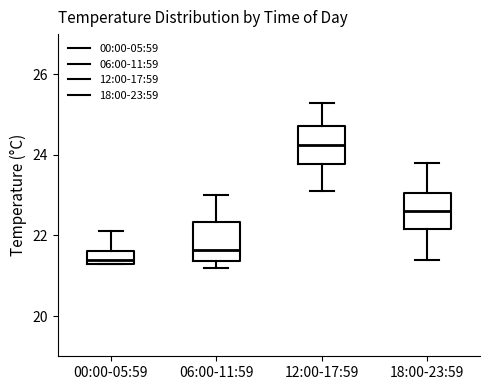

Where is the upper edge of the box for 00:00-05:59 on the y-axis? The values are not printed on the chart, so give them approximately, as read against the axis.

21.6